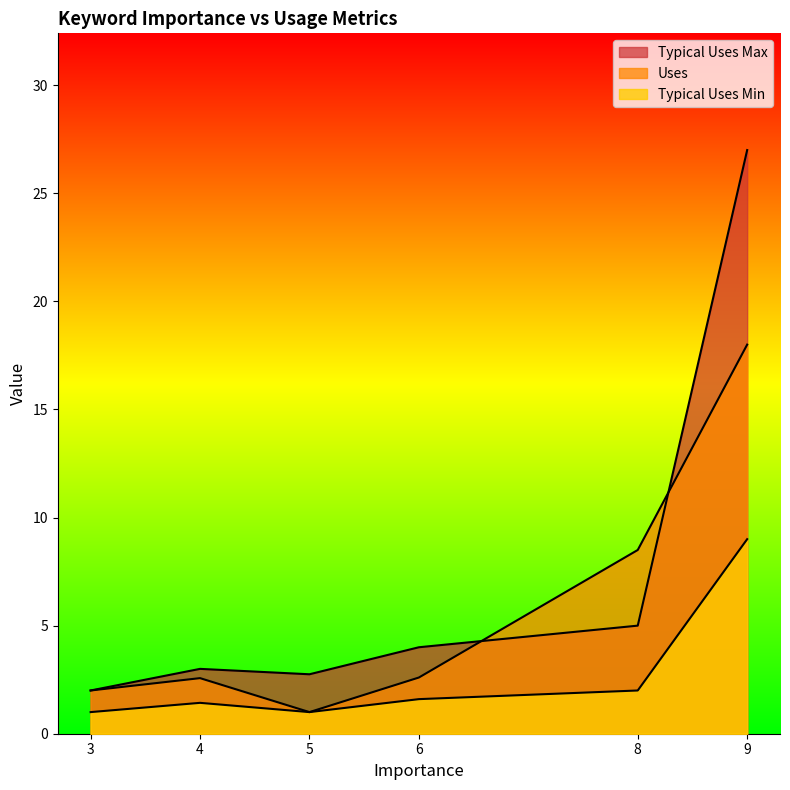

How many lines are shown in the chart?

3